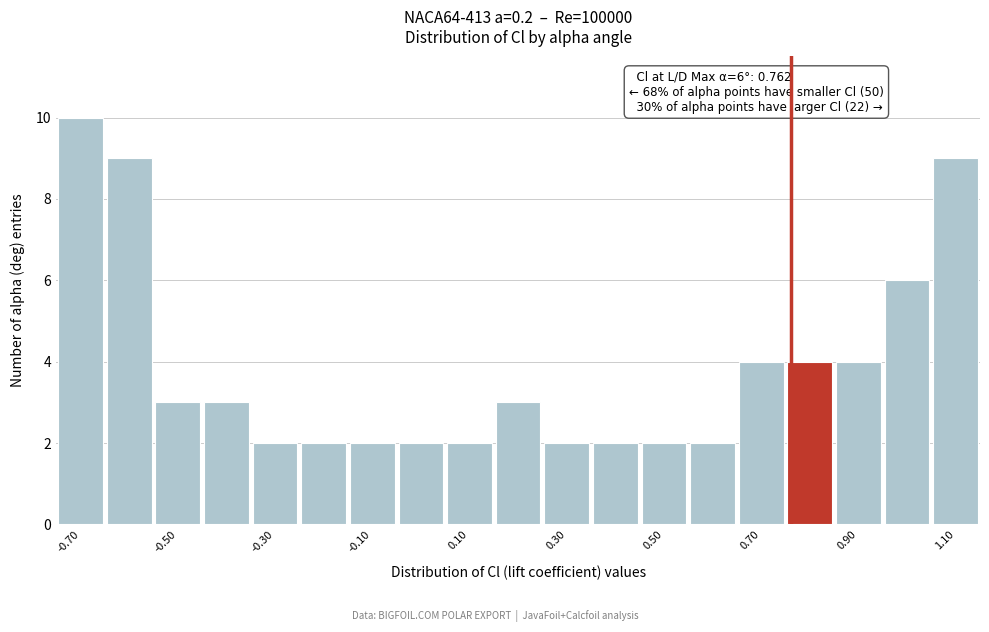

Over which range of the x-axis is the bar tallest?

-0.75 to -0.65